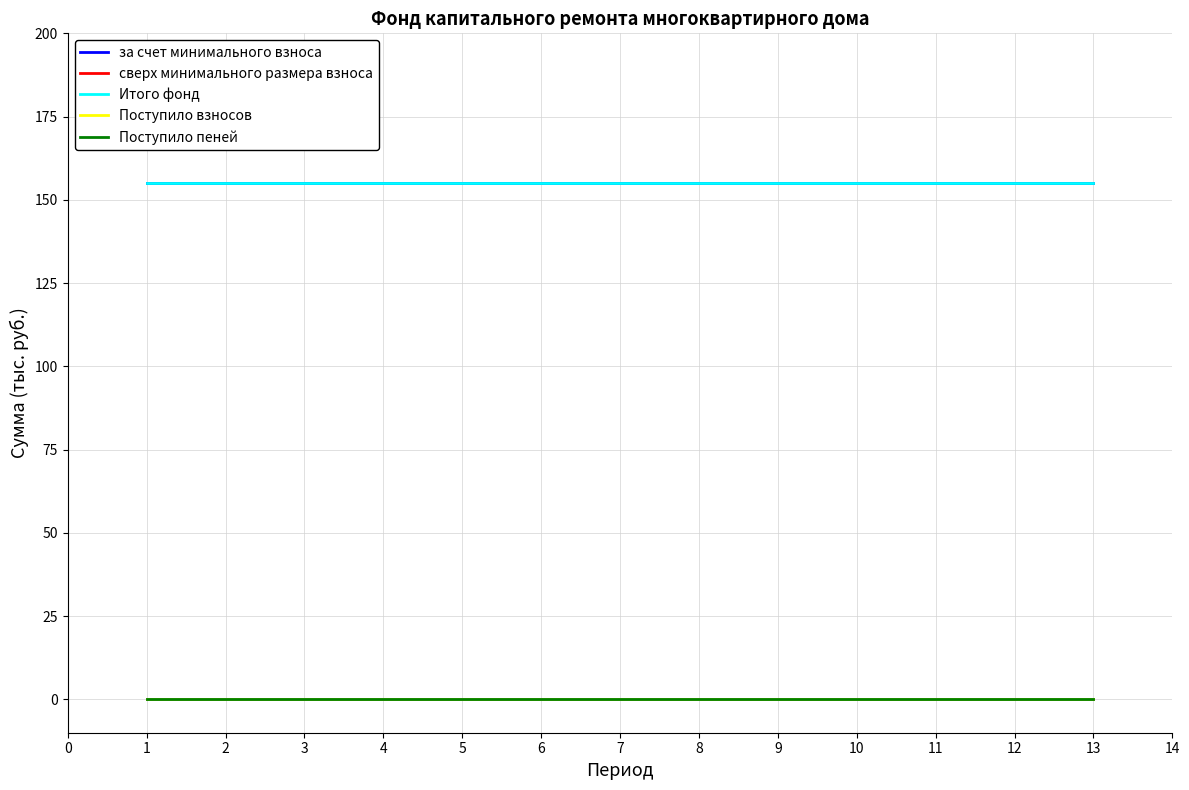

Which category has the lowest value in the сверх минимального размера взноса series?

1